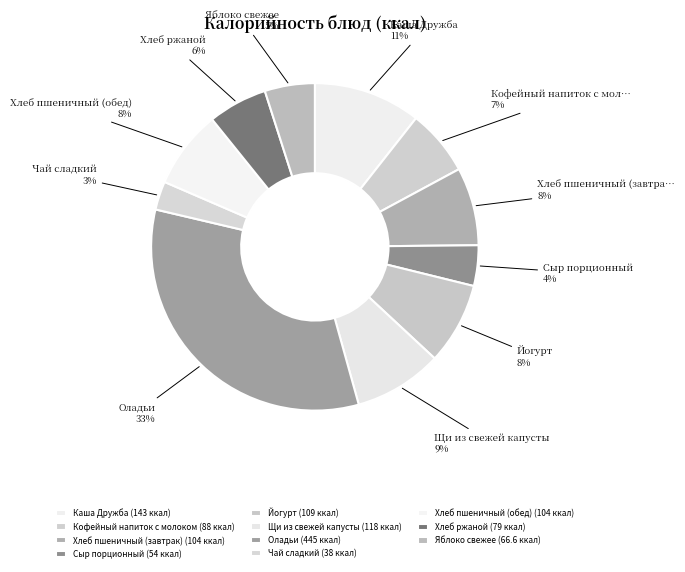

To the nearest percent, what is the average slice percentage?

9%